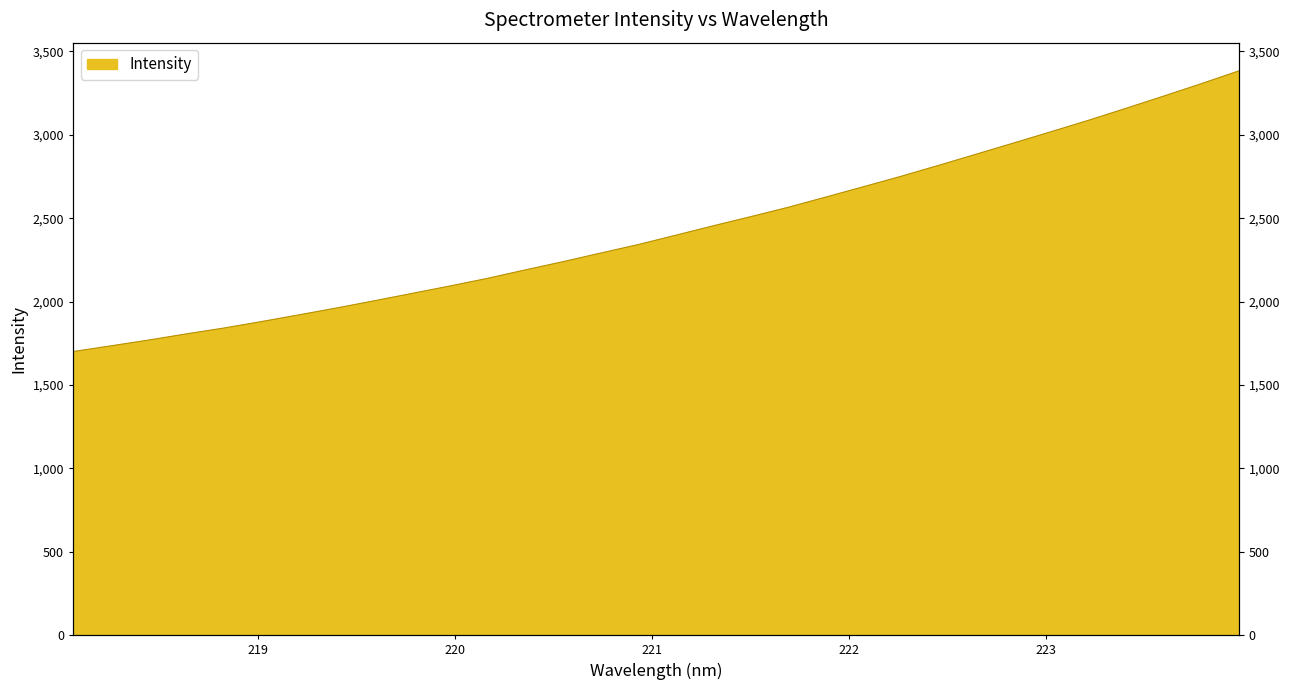

Reading left to right, transcribe all the data shown in this chart.

1700.6	1734.6	1769.2	1806.2	1841.4	1880.2	1920.7	1961.7	2004.9	2049.0	2093.1	2139.0	2189.3	2238.6	2290.2	2341.0	2397.1	2453.7	2508.8	2565.0	2626.4	2688.3	2750.7	2816.2	2883.3	2950.6	3018.5	3087.3	3159.2	3232.2	3306.5	3383.2